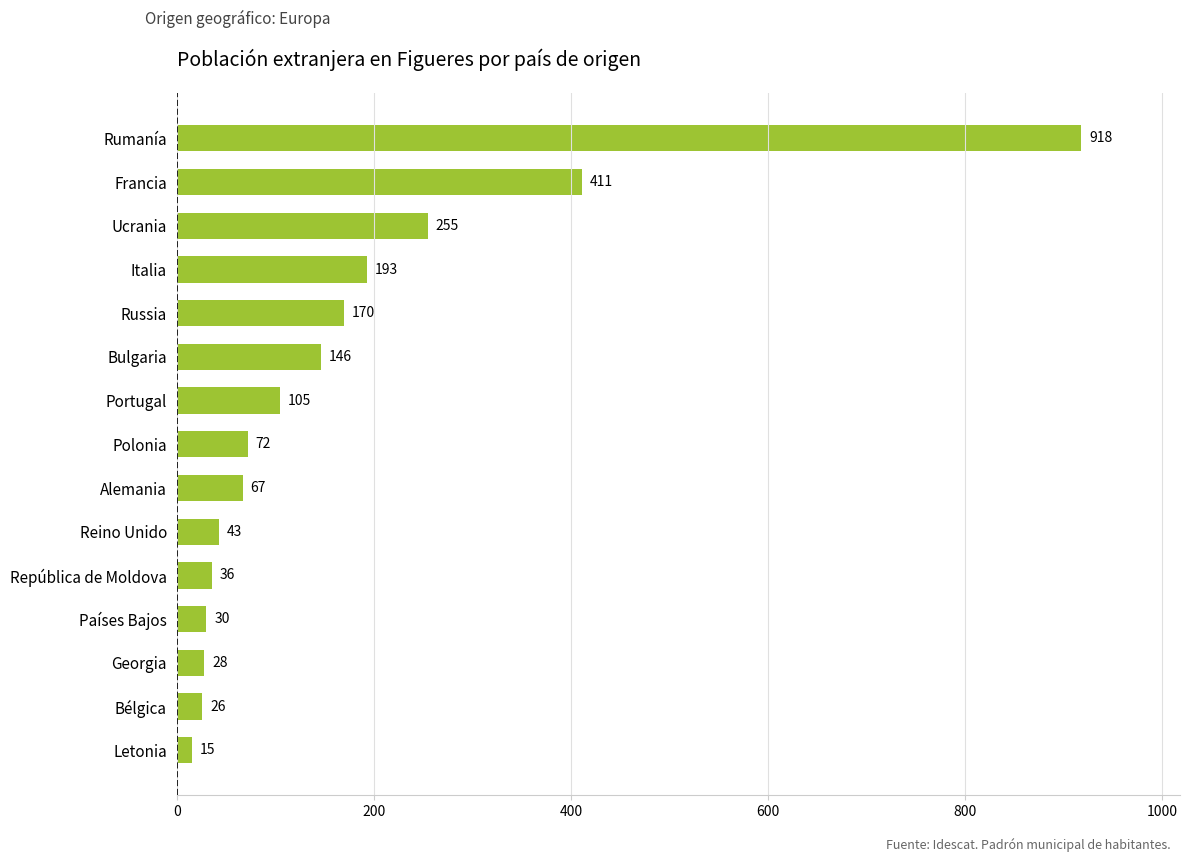

Which label corresponds to the largest value in the chart?

Rumanía